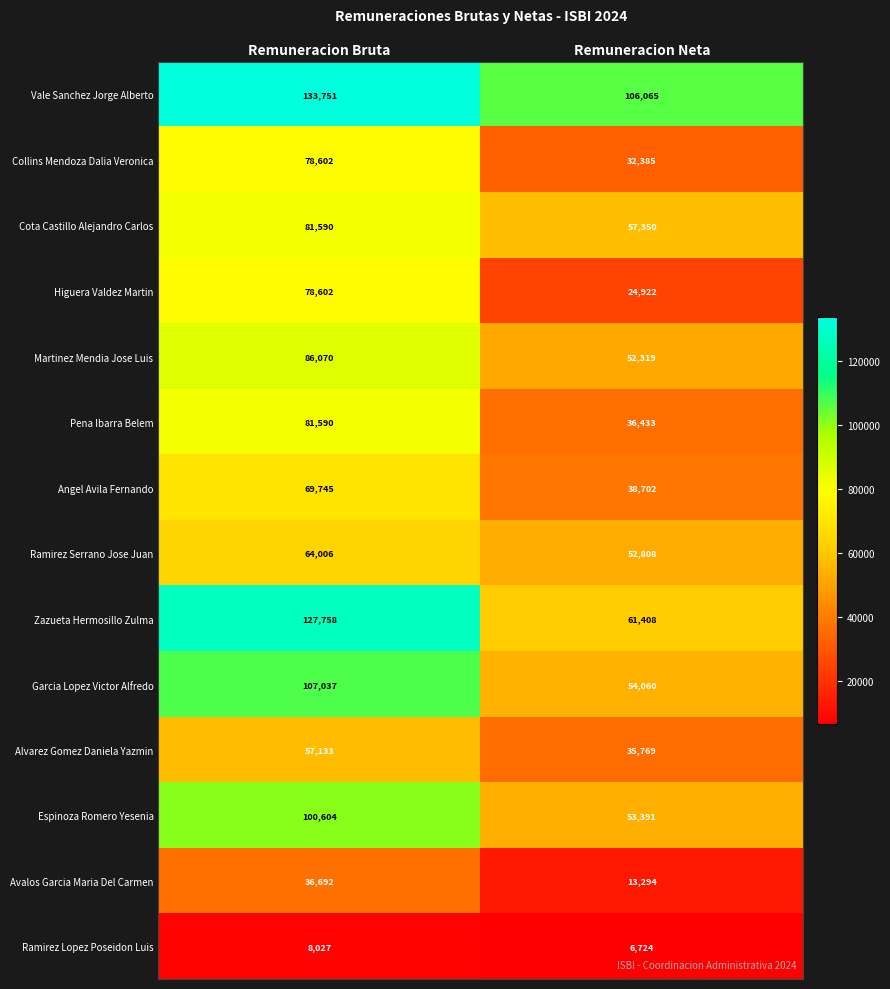

Is it true that Higuera Valdez Martin equals 9169 at Remuneracion Neta?

False